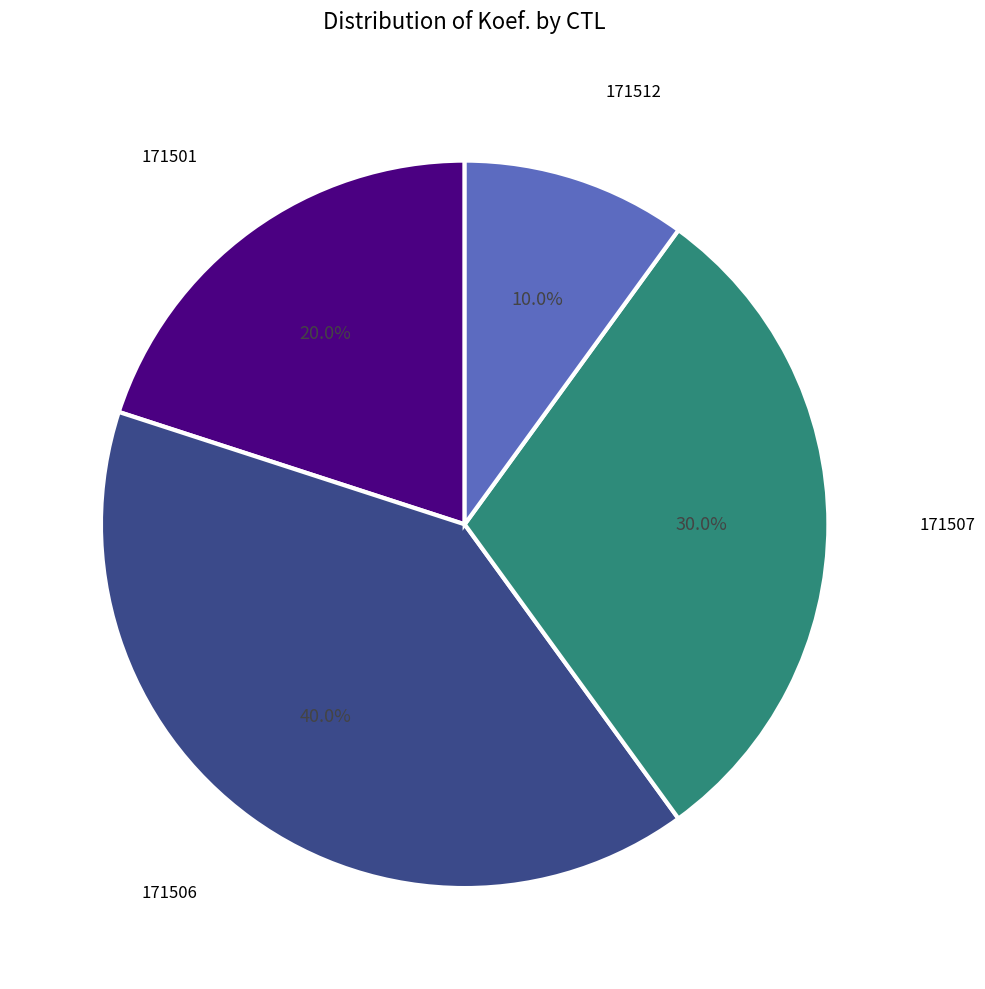

Does 171512 account for over 50% of the chart?

No